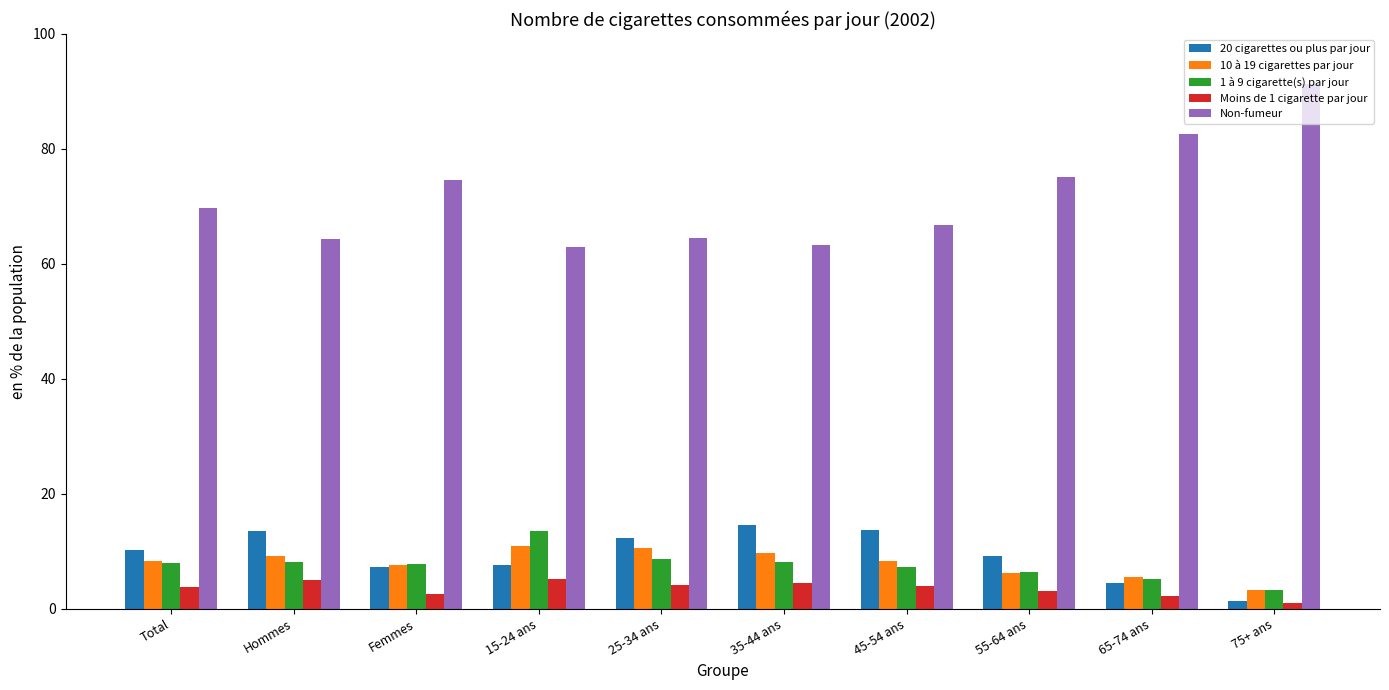

How many bars are there in each group?

5